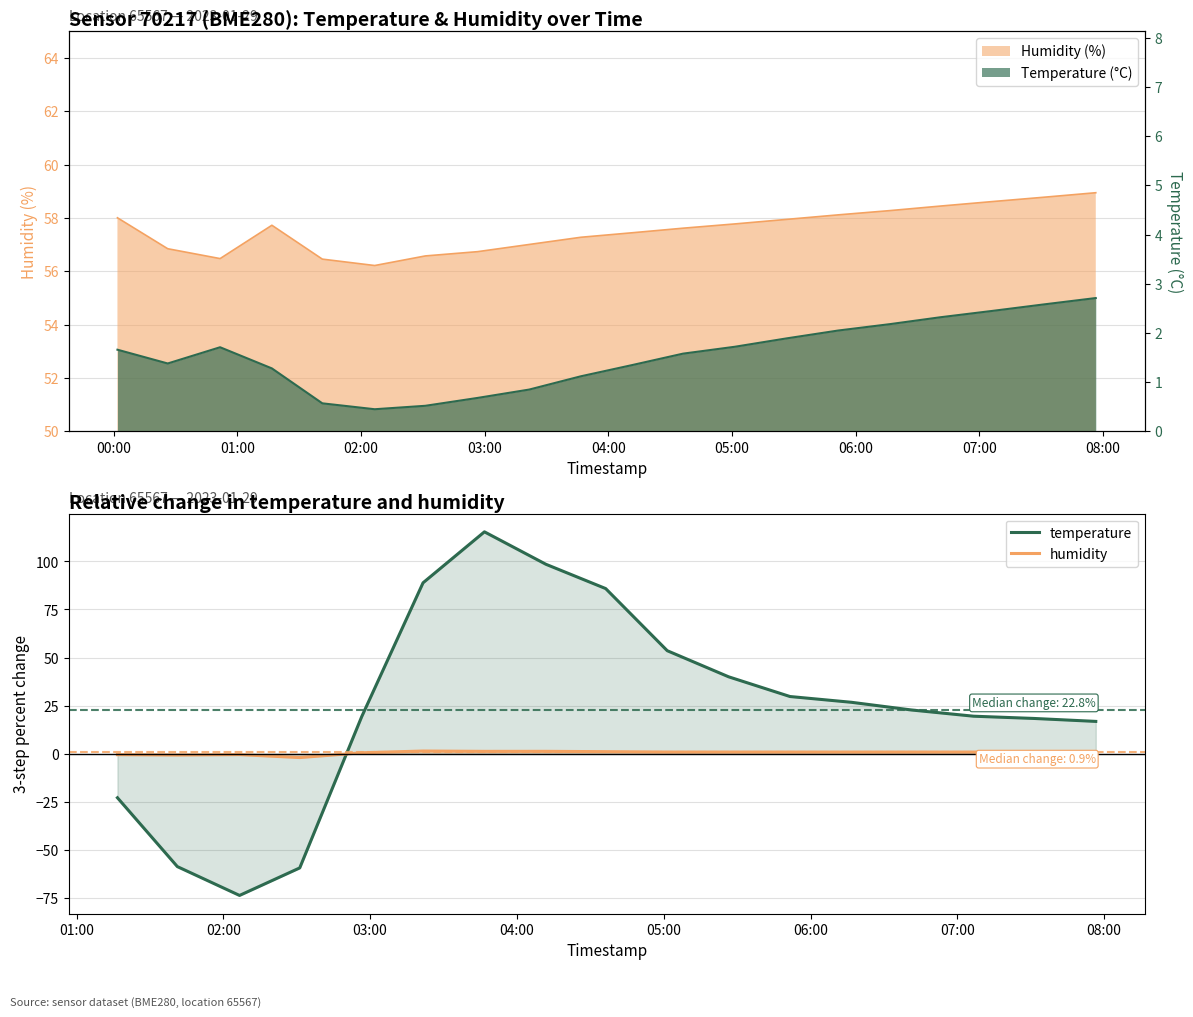

Count the number of categories in the chart.

17